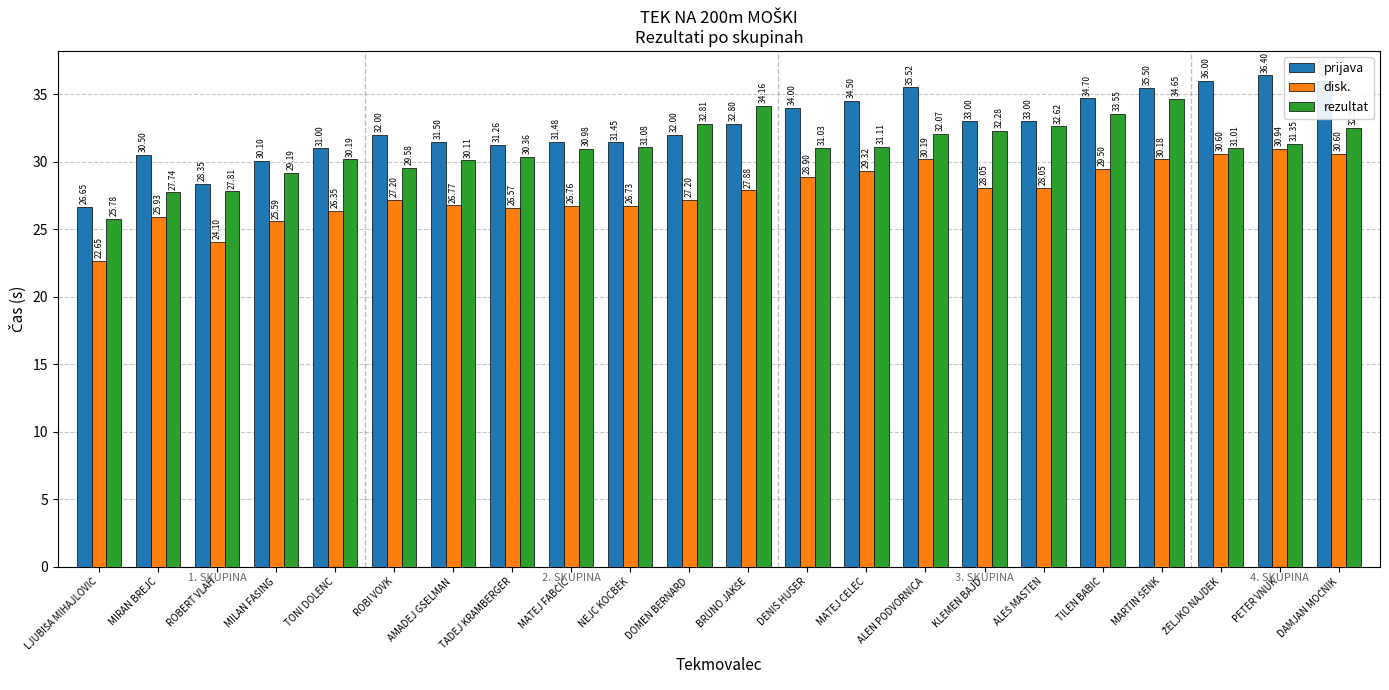

At which label does disk. first exceed 27?

ROBI VOVK